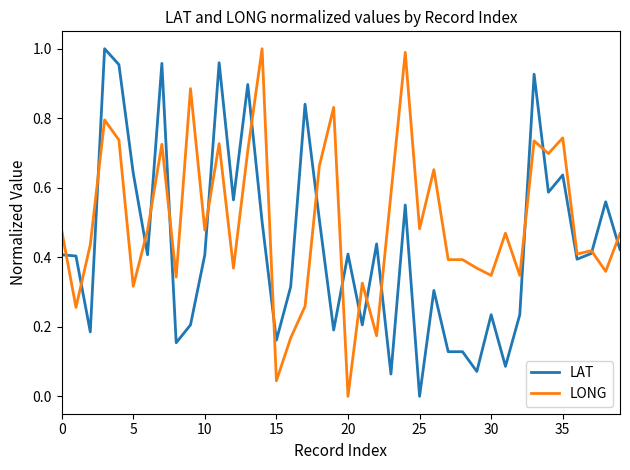

List the series in order of their overall mean, lowest first.

LAT, LONG